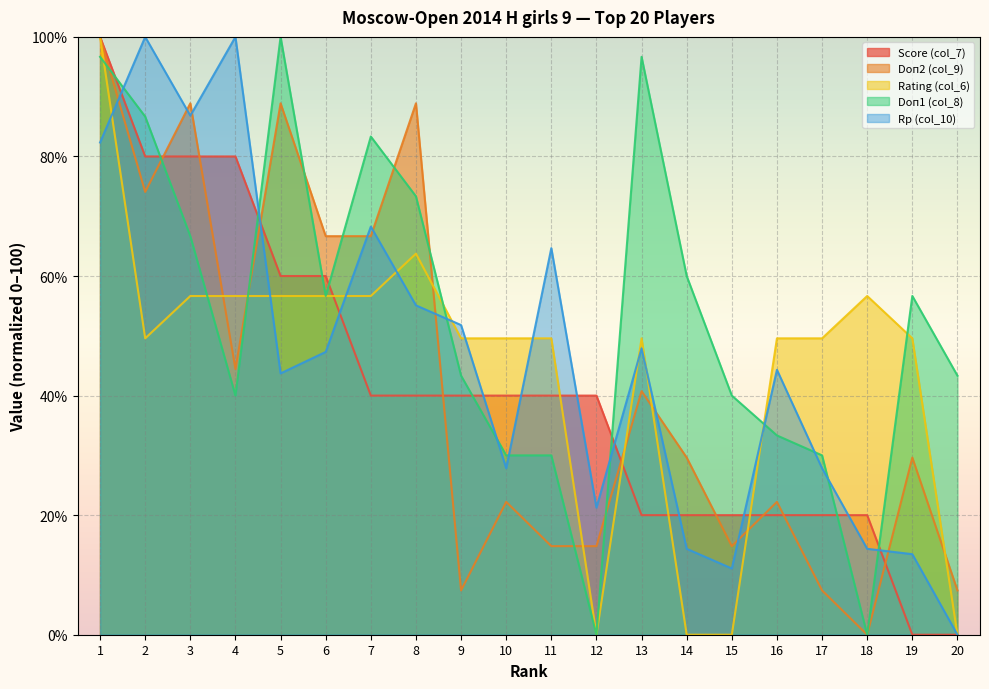

What is the value of the Rp (col_10) point at the 12th from the left?

21.3